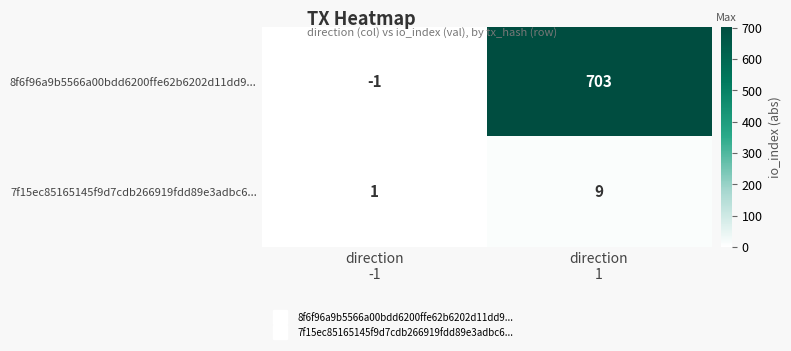

Which series has the widest spread of values?

8f6f96a9b5566a00bdd6200ffe62b6202d11dd9...